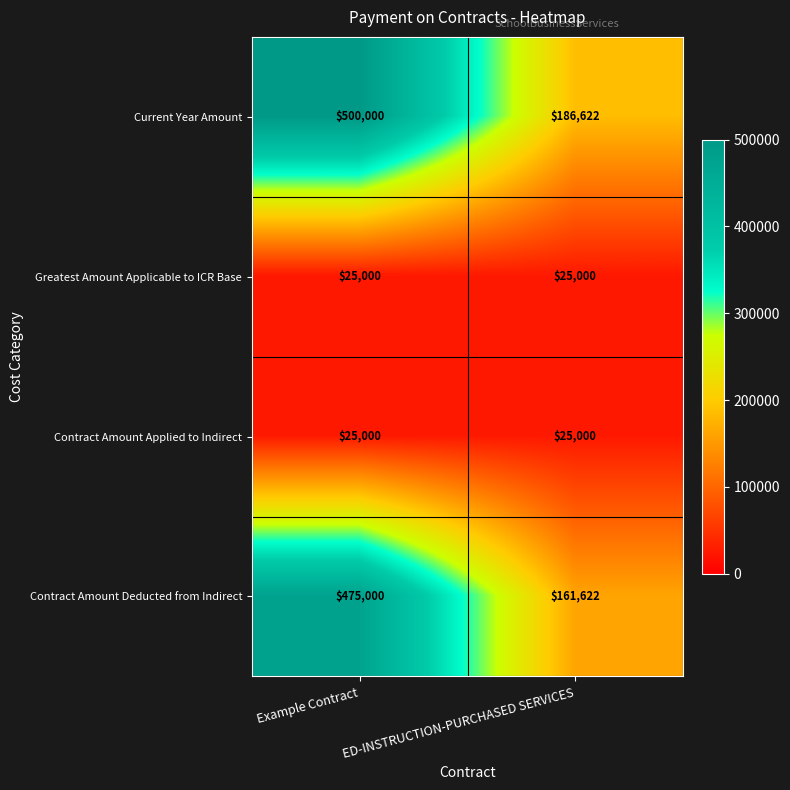

Is it true that Current Year Amount equals 500000 at Example Contract?

True